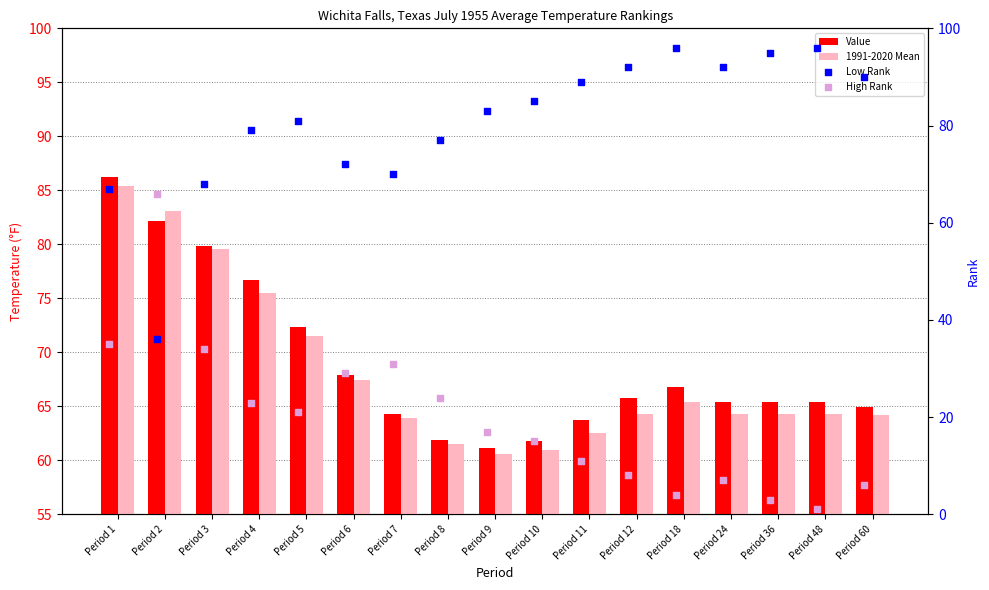

Which series reaches the minimum Y coordinate?

High Rank